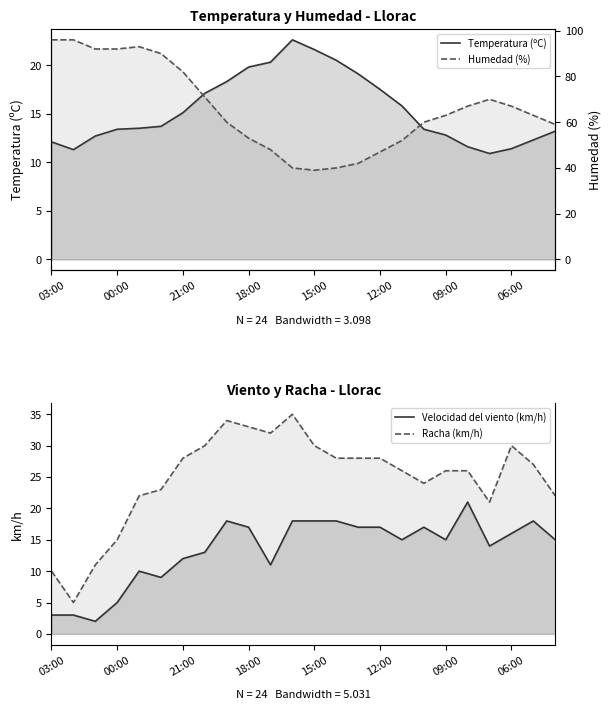

Which category has the highest value in the Racha (km/h) series?

11